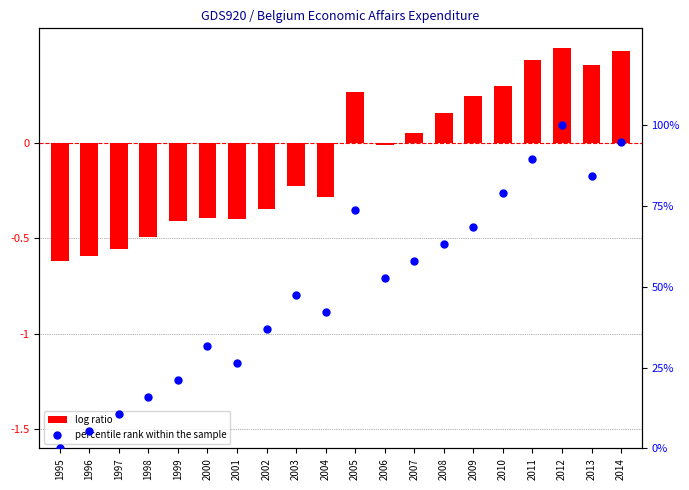

Which series has the widest spread of Y values?

percentile rank within the sample